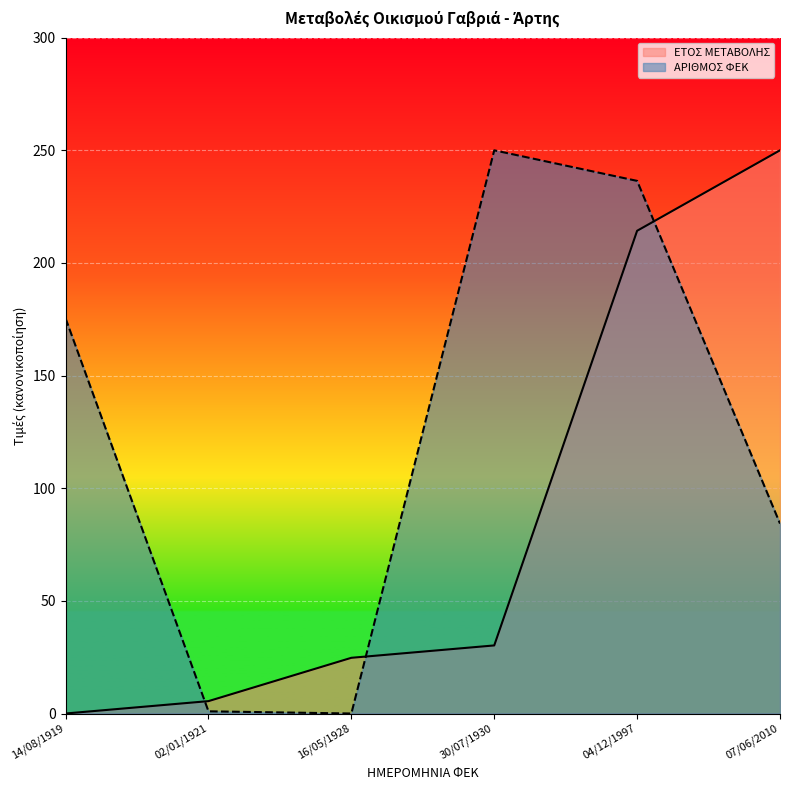

What is the difference between the maximum and minimum values in the ΕΤΟΣ ΜΕΤΑΒΟΛΗΣ series?

250.0